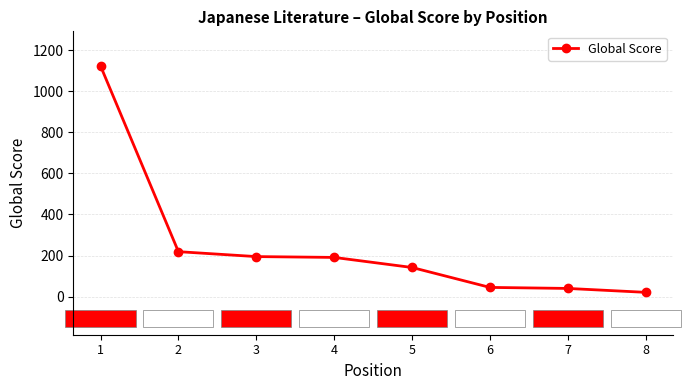

Is this an area chart (filled region under the line)?

No